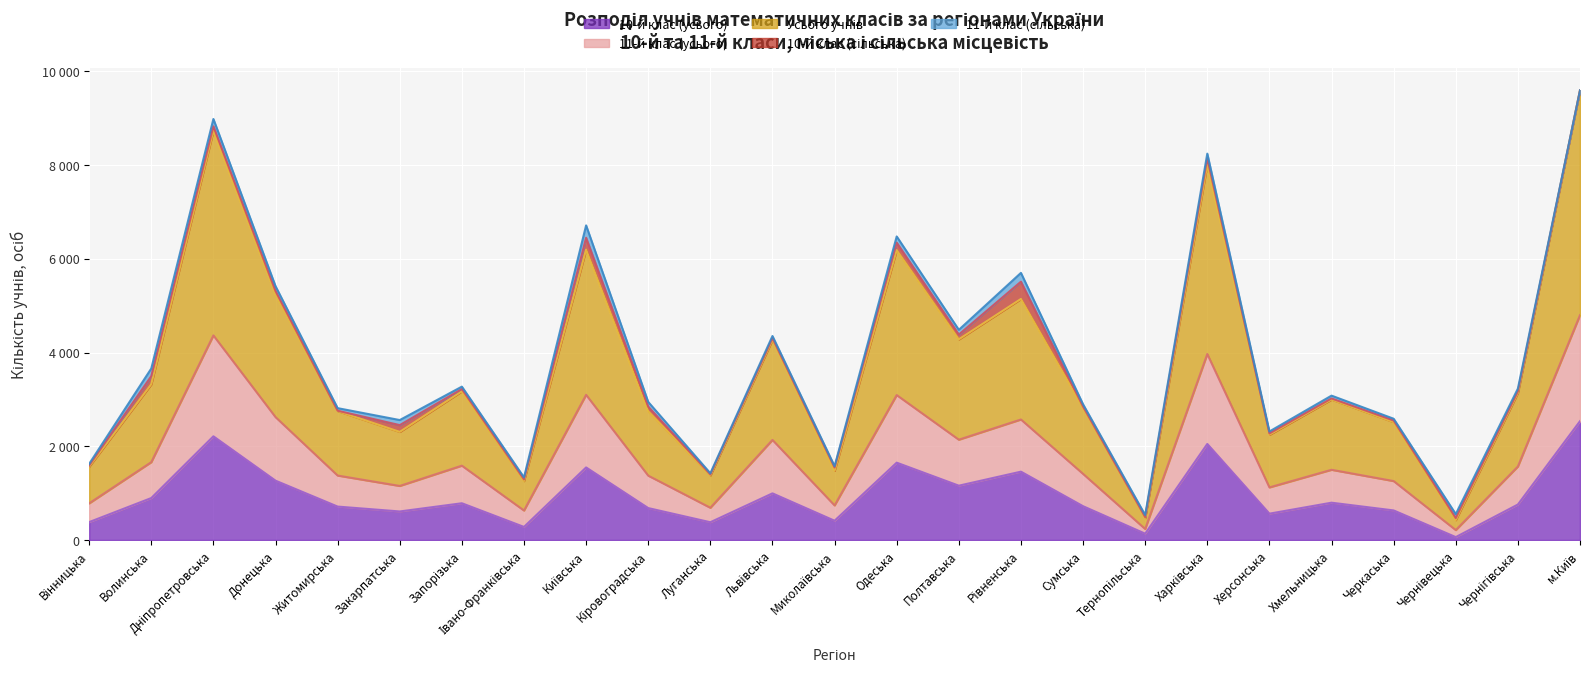

At which label is 11-й клас (усього) closest to 2504?

Рівненська